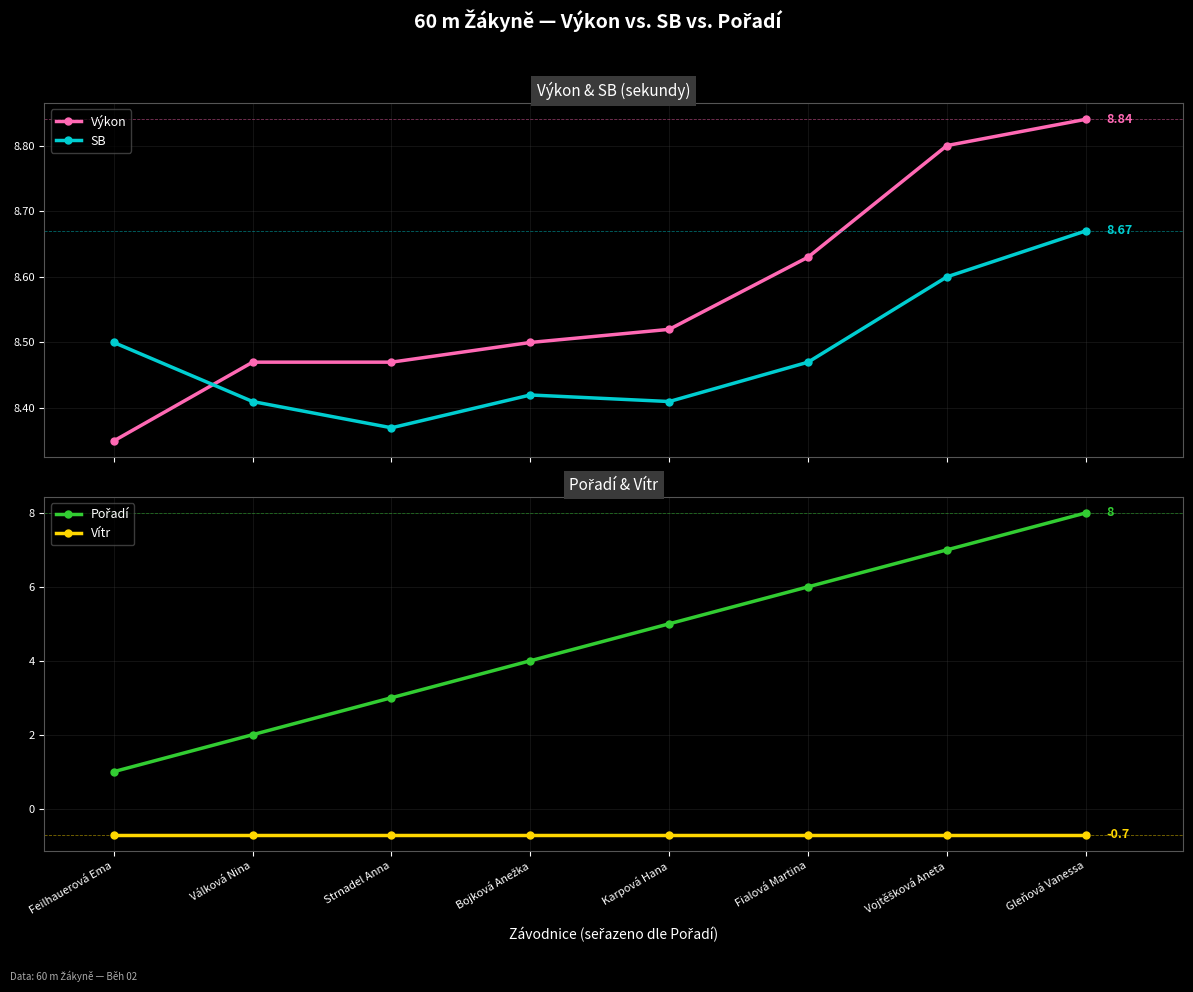

Which series has the largest range (max minus min)?

Pořadí